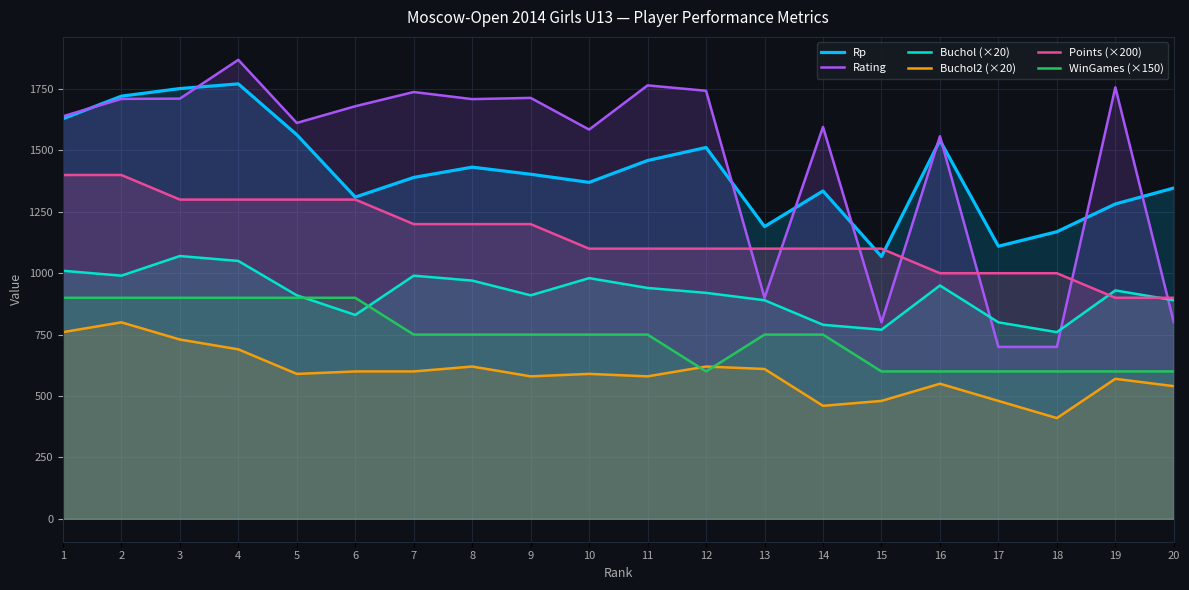

At which label does WinGames (×150) reach its peak?

1